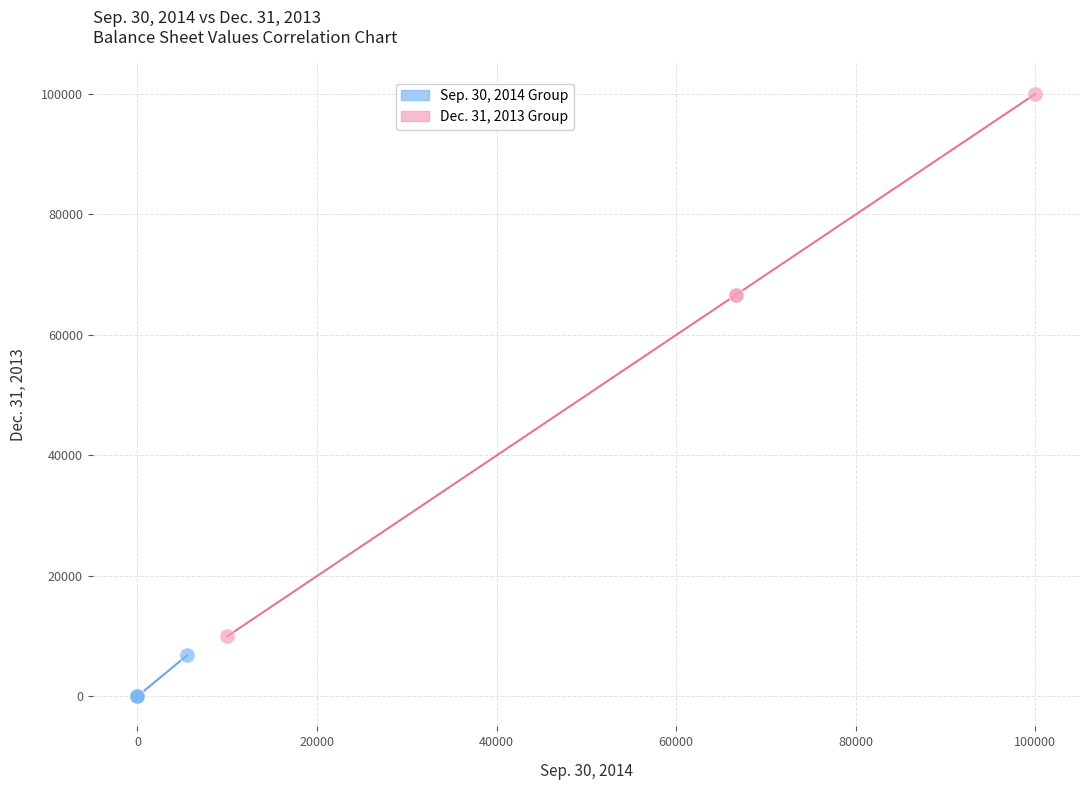

Which series contains the highest Y value?

Dec. 31, 2013 Group